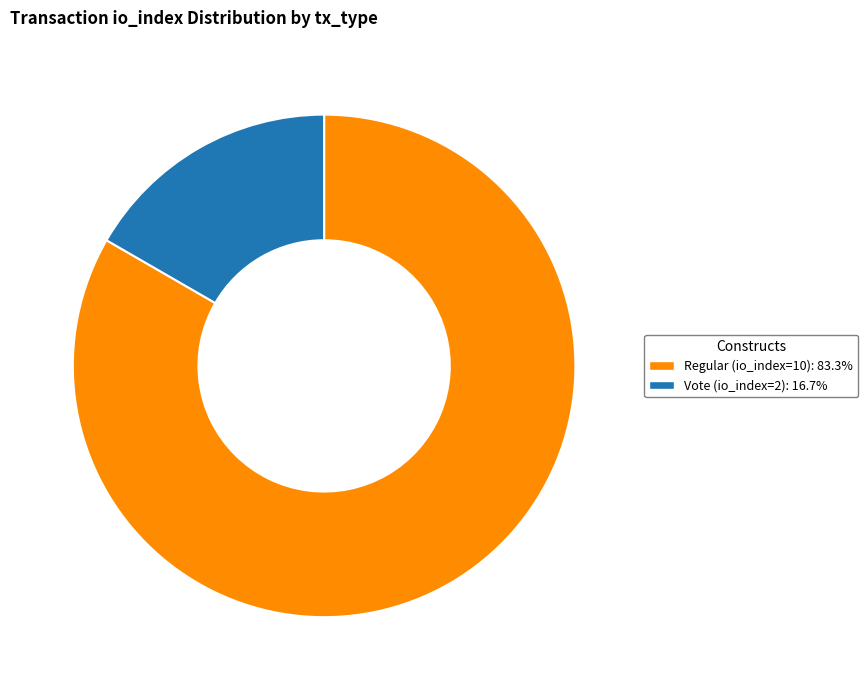

Does any single category account for the majority?

Yes